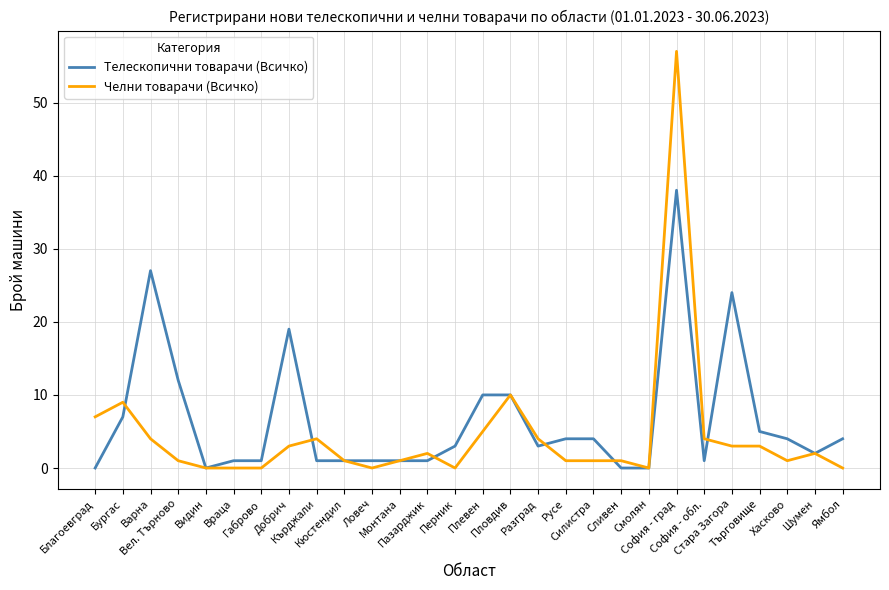

True or false: Телескопични товарачи (Всичко) has a value of 4 at Бургас.

False